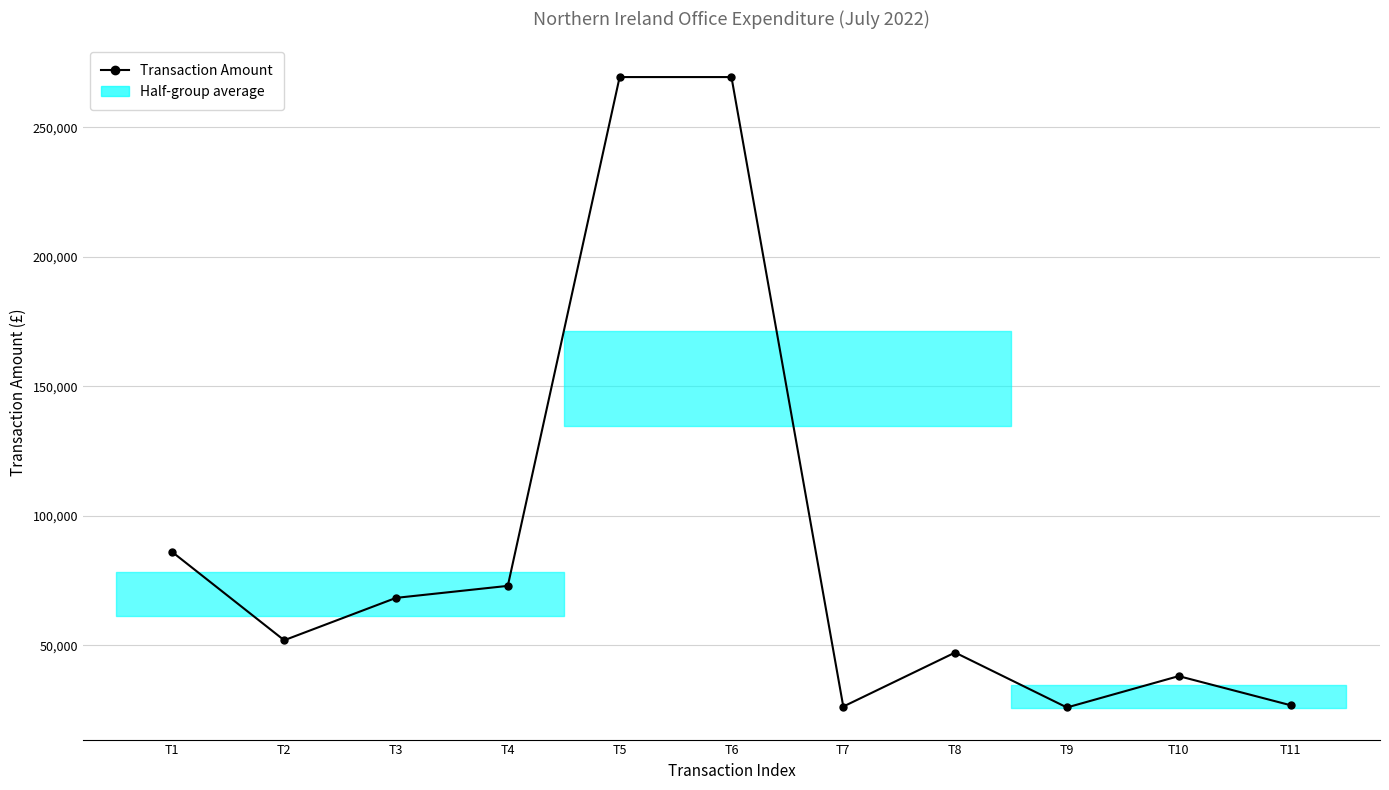

List the labels in order of value, smallest first.

T9, T7, T11, T10, T8, T2, T3, T4, T1, T5, T6